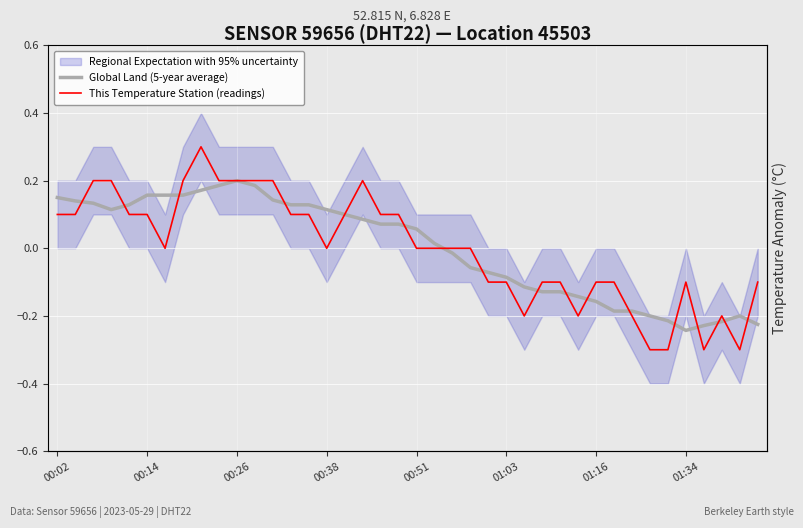

How many interior local valleys does the This Temperature Station (readings) series have?

6